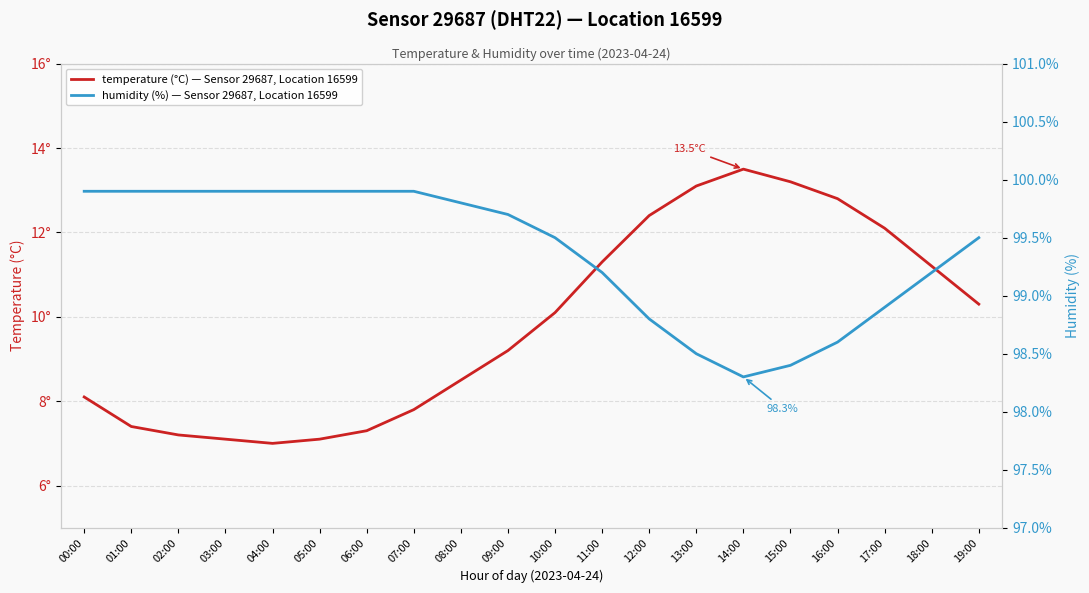

Is the value of temperature (°C) — Sensor 29687, Location 16599 at 00:00 greater than the value of humidity (%) — Sensor 29687, Location 16599 at 14:00?

No